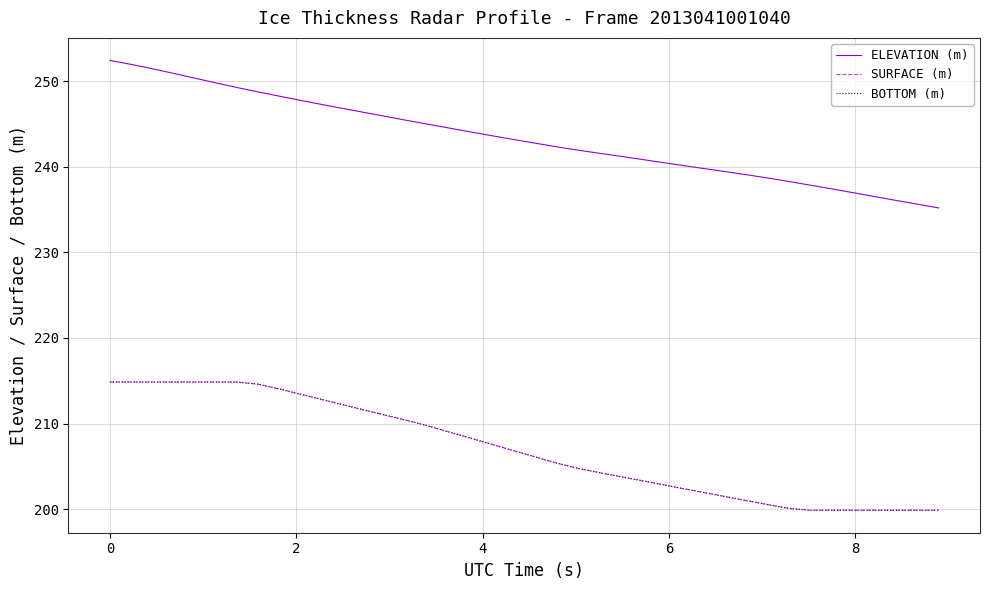

Which series has the largest total across all categories?

ELEVATION (m)